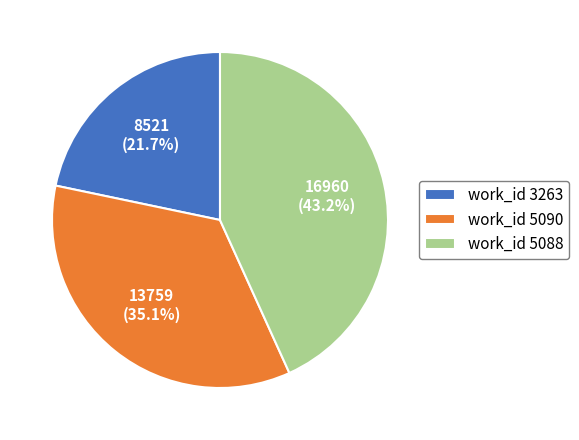

Rank the categories by value from lowest to highest.

work_id 3263, work_id 5090, work_id 5088